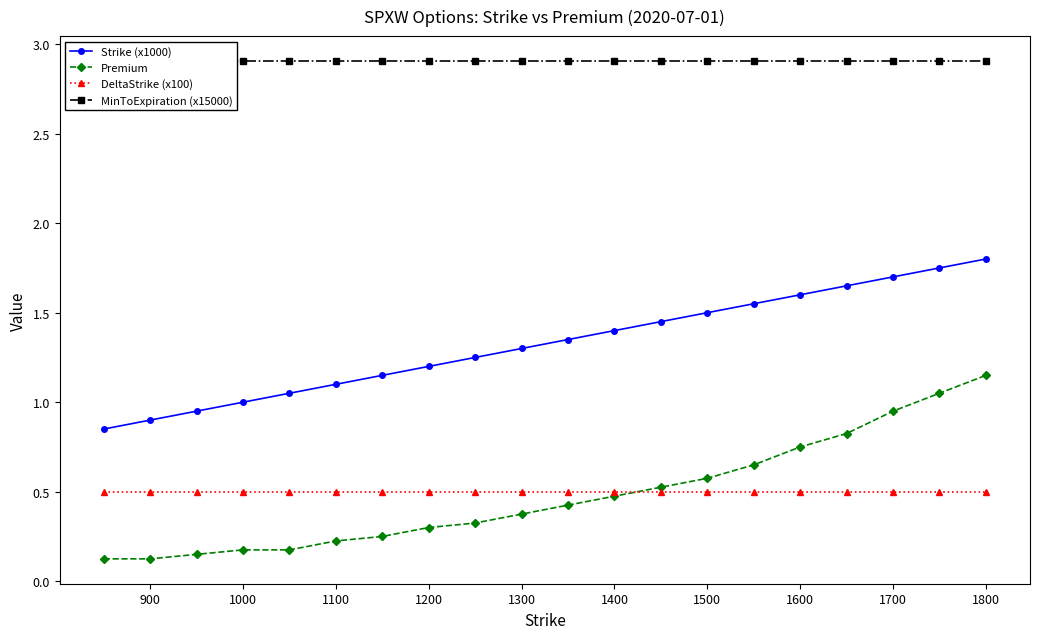

True or false: Strike (x1000) and MinToExpiration (x15000) cross at least once.

False